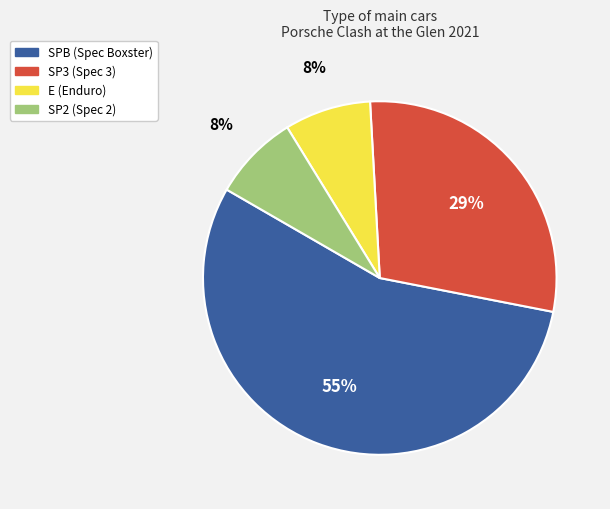

To the nearest percent, what is the difference between the largest and smallest slice percentages?

47%